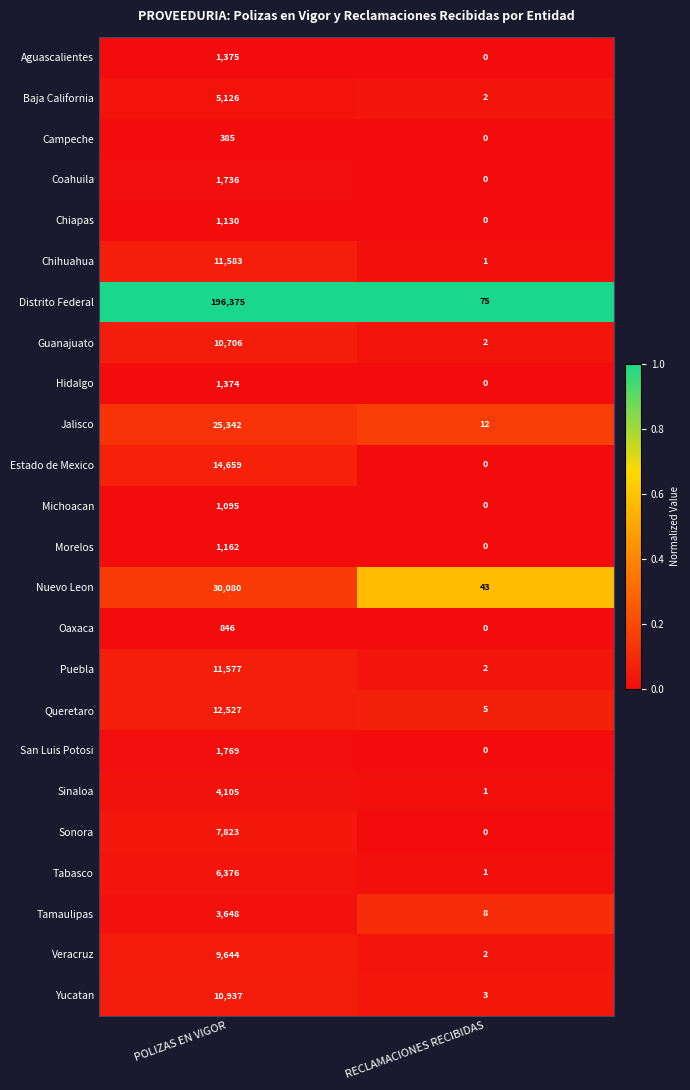

List the labels in order of Baja California value, largest first.

POLIZAS EN VIGOR, RECLAMACIONES RECIBIDAS